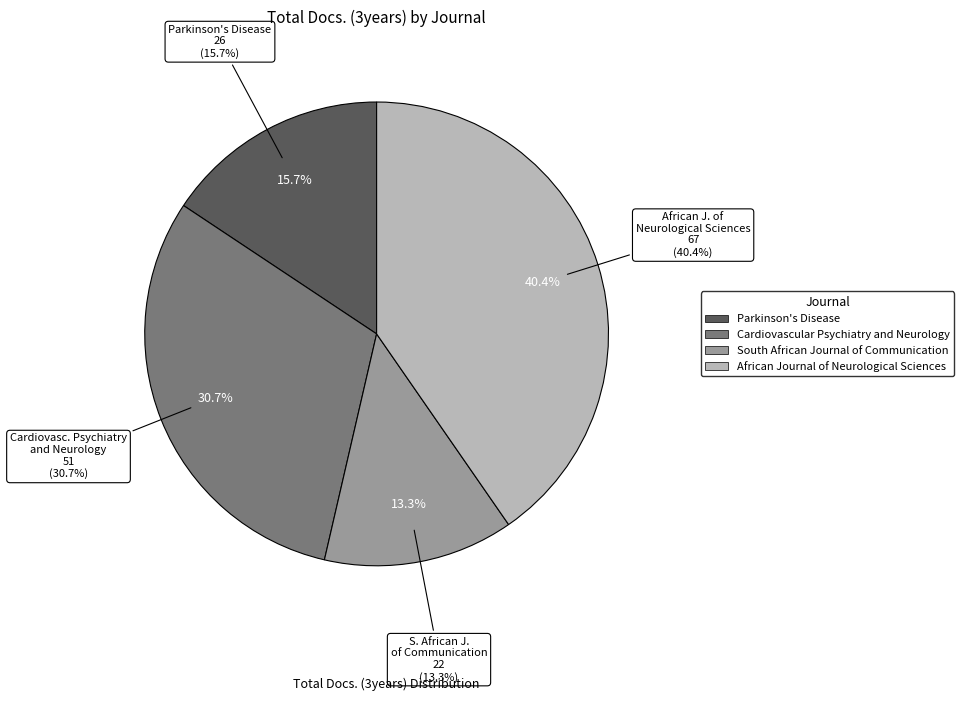

How many segments does this pie chart have?

4